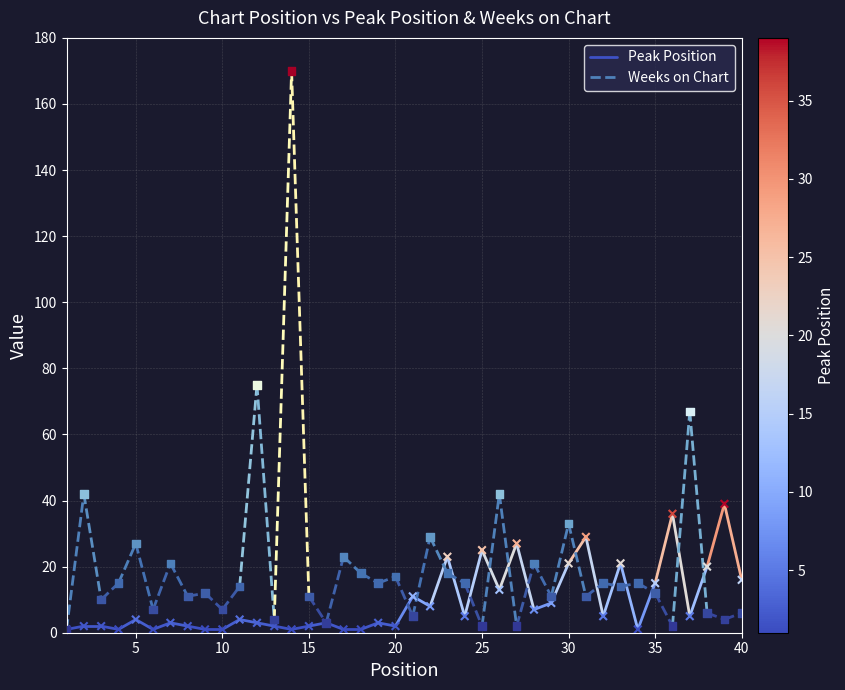

Is the value of Peak Position at 5 greater than the value of Weeks on Chart at 0?

Yes